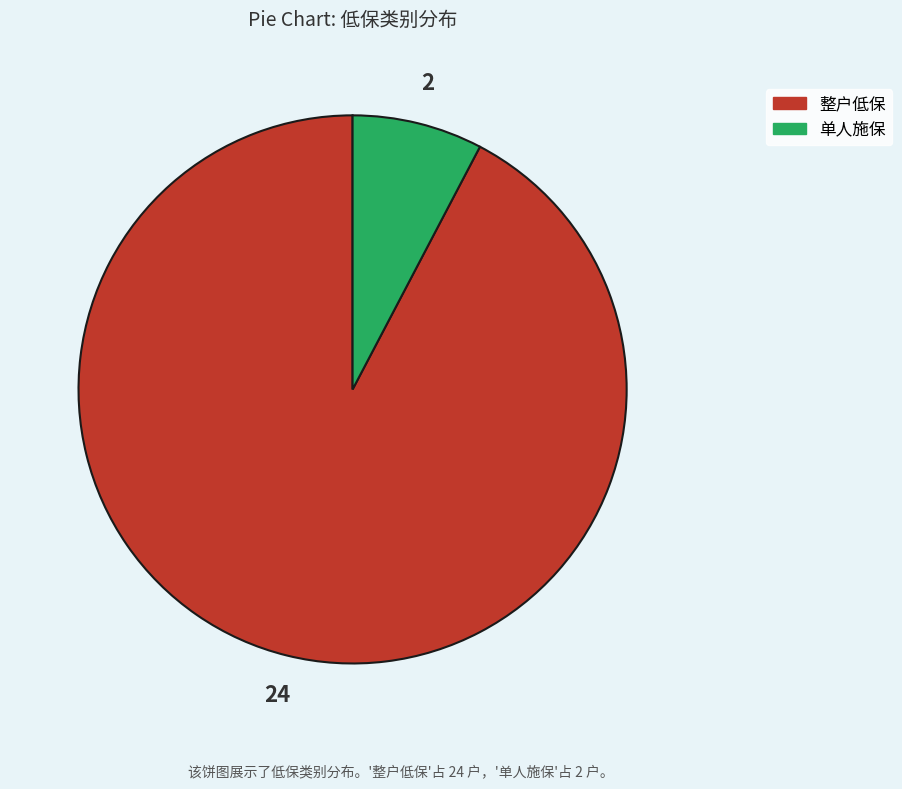

Which has a higher value, 单人施保 or 整户低保?

整户低保